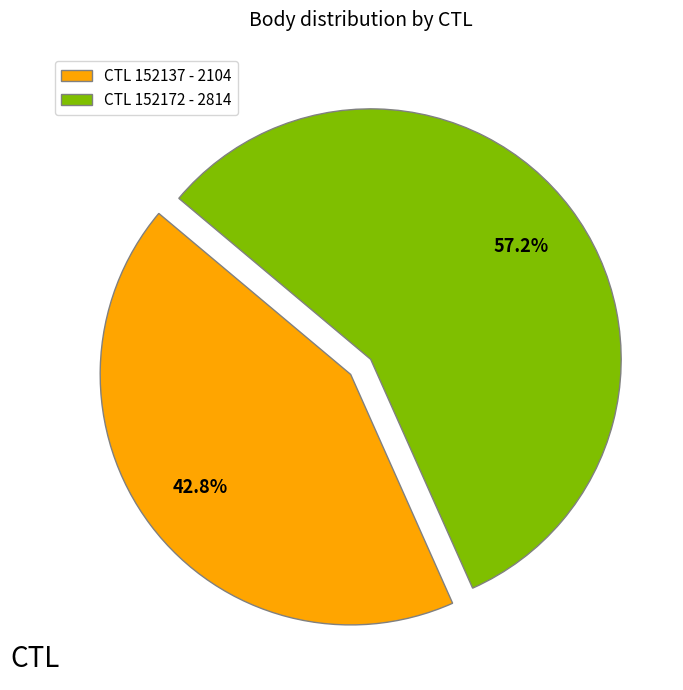

What is the majority slice?

CTL 152172 - 2814